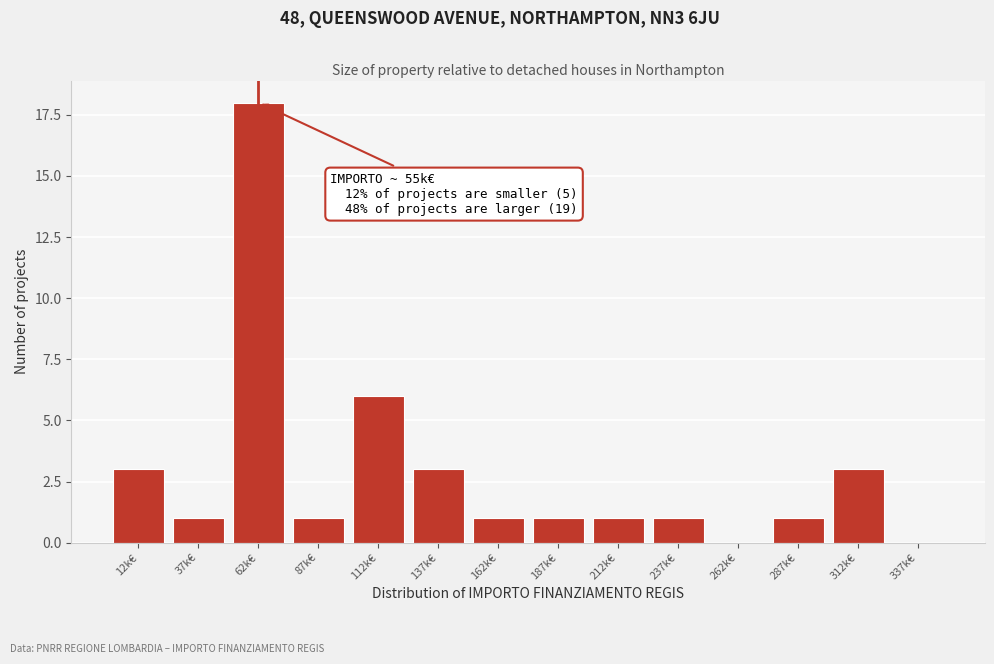

Reading left to right, extract all data points from this chart.

12k€=3	37k€=1	62k€=18	87k€=1	112k€=6	137k€=3	162k€=1	187k€=1	212k€=1	237k€=1	262k€=0	287k€=1	312k€=3	337k€=0